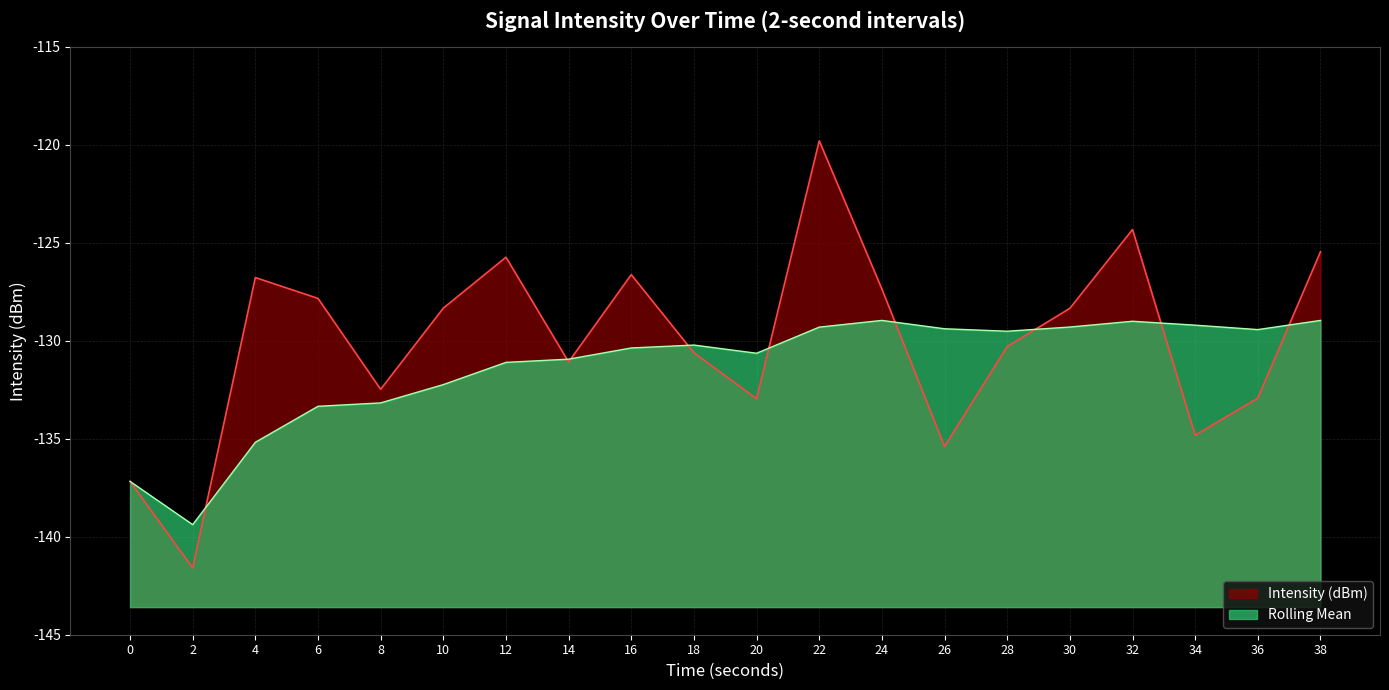

How many lines are shown in the chart?

2